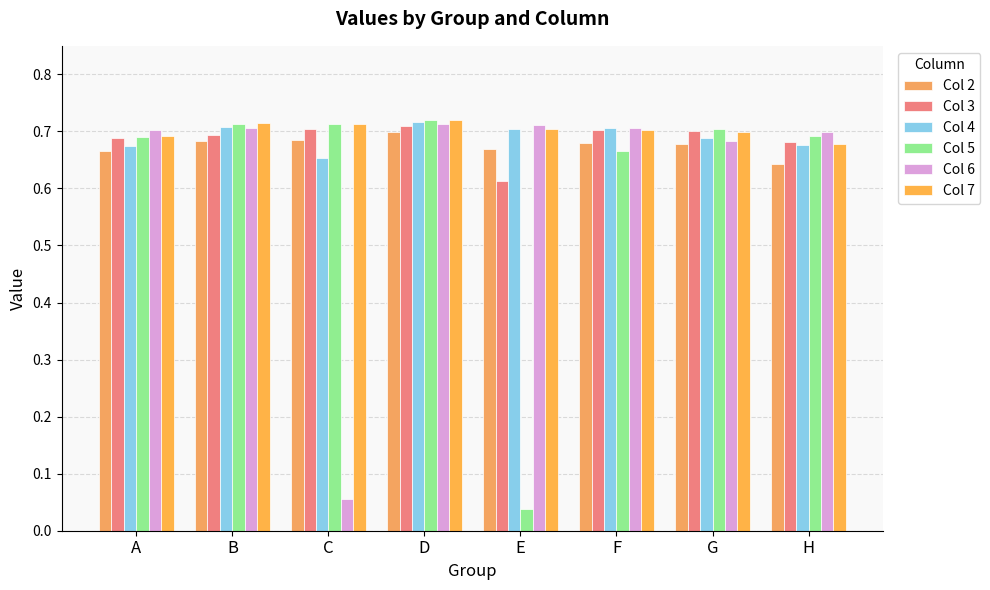

What is the value of the Col 2 bar at the 8th from the left?

0.6